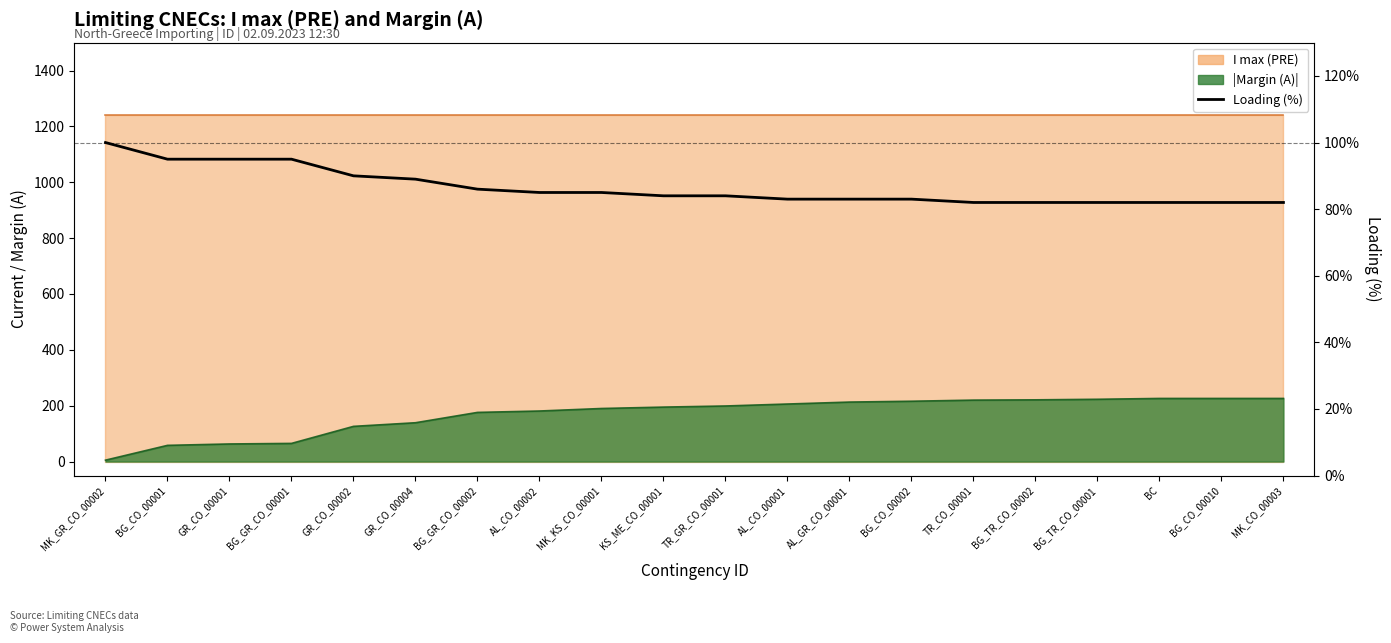

What is the change in value from GR_CO_00002 to TR_GR_CO_00001?

-6